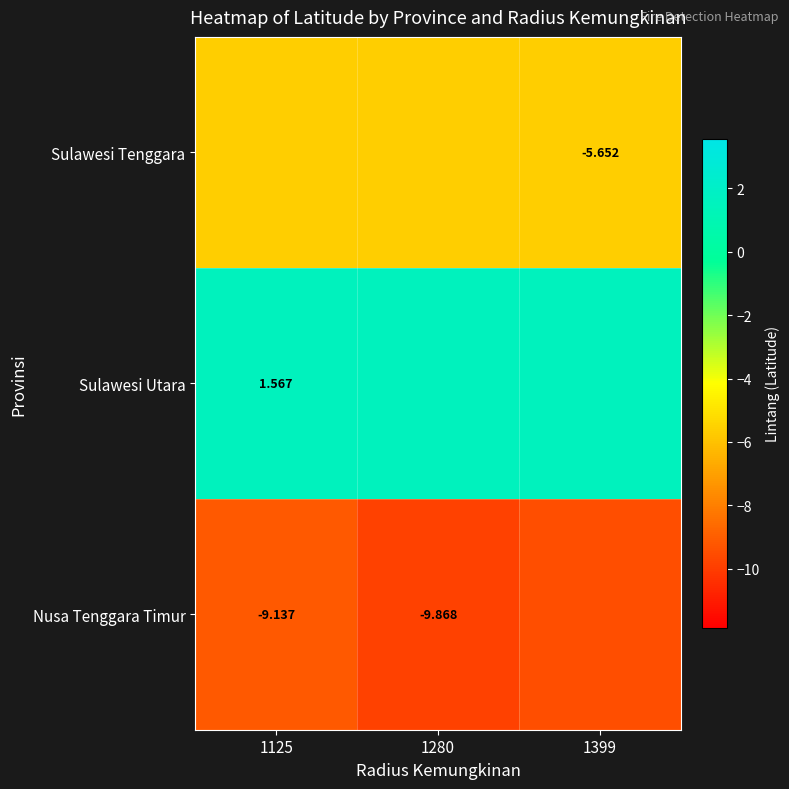

What value does the Sulawesi Utara series have at 1280?

1.6